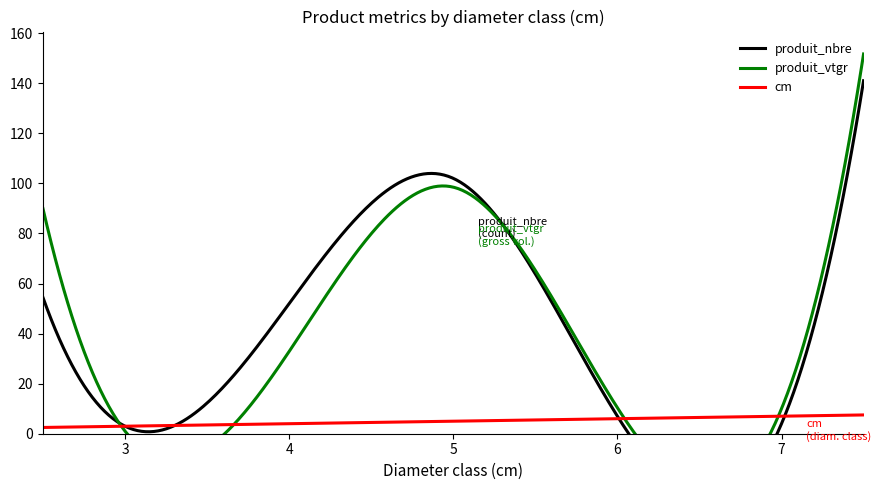

True or false: cm has more than 1 interior local peaks.

False